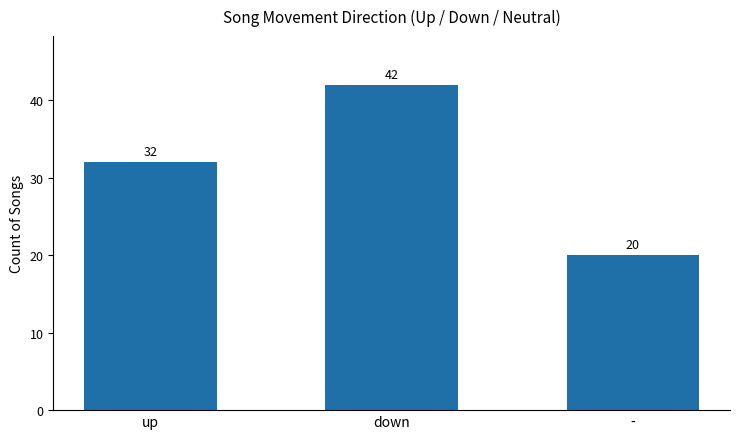

True or false: the data shows 32 at up.

True